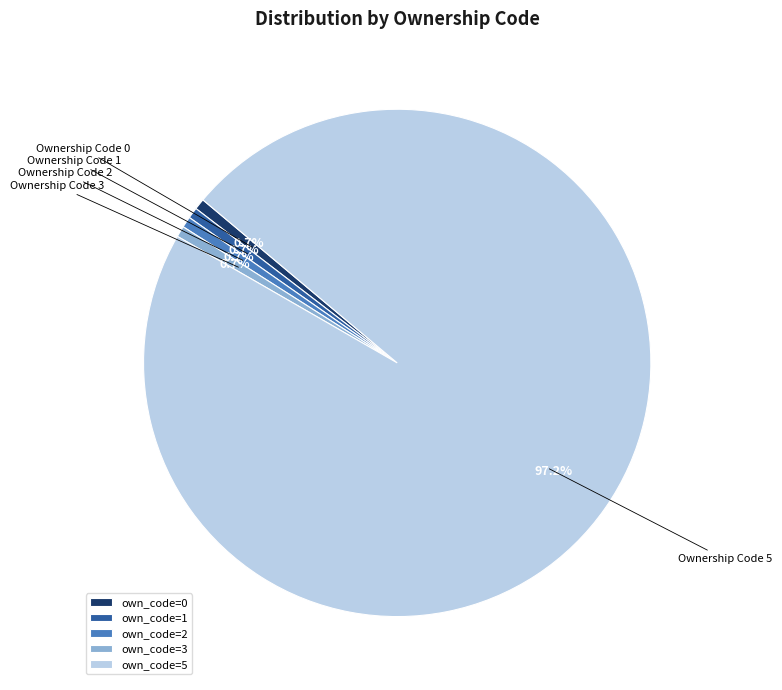

What is the total percentage of Ownership Code 0 and Ownership Code 5?

97.9%